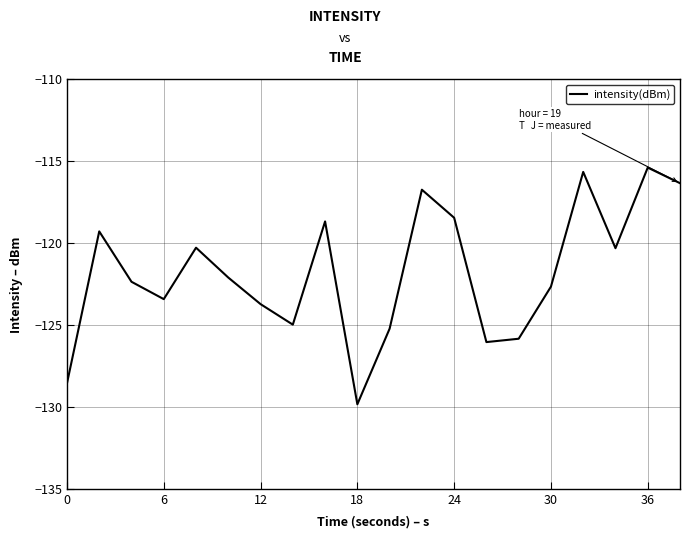

Reading left to right, list all the values displayed in this chart.

-128.6	-119.3	-122.4	-123.4	-120.3	-122.1	-123.7	-125.0	-118.7	-129.8	-125.2	-116.8	-118.5	-126.0	-125.8	-122.7	-115.7	-120.3	-115.4	-116.4